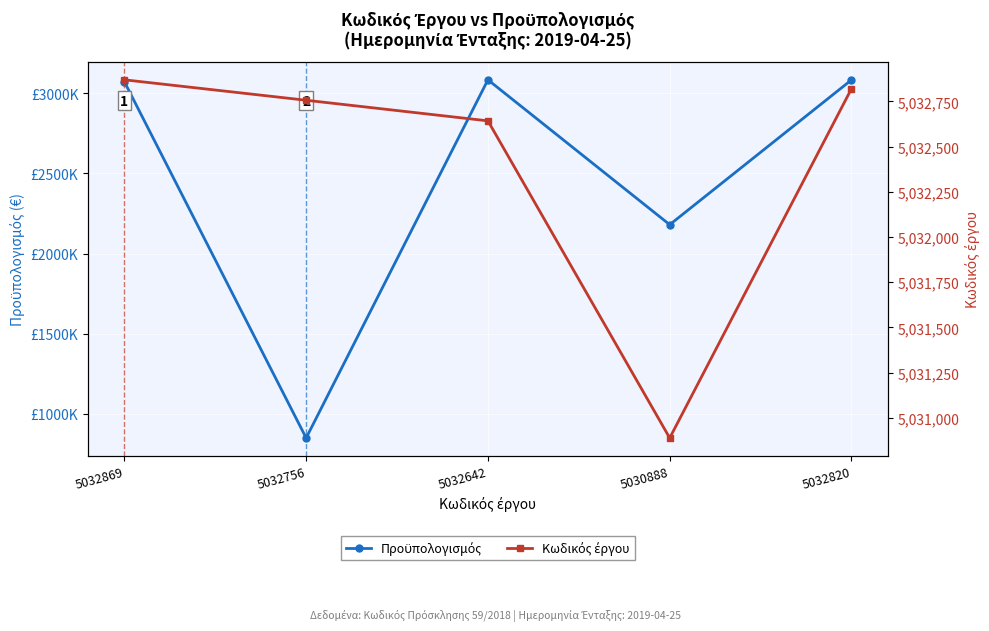

The value of Προϋπολογισμός at 5032642 is 2025864. True or false?

False